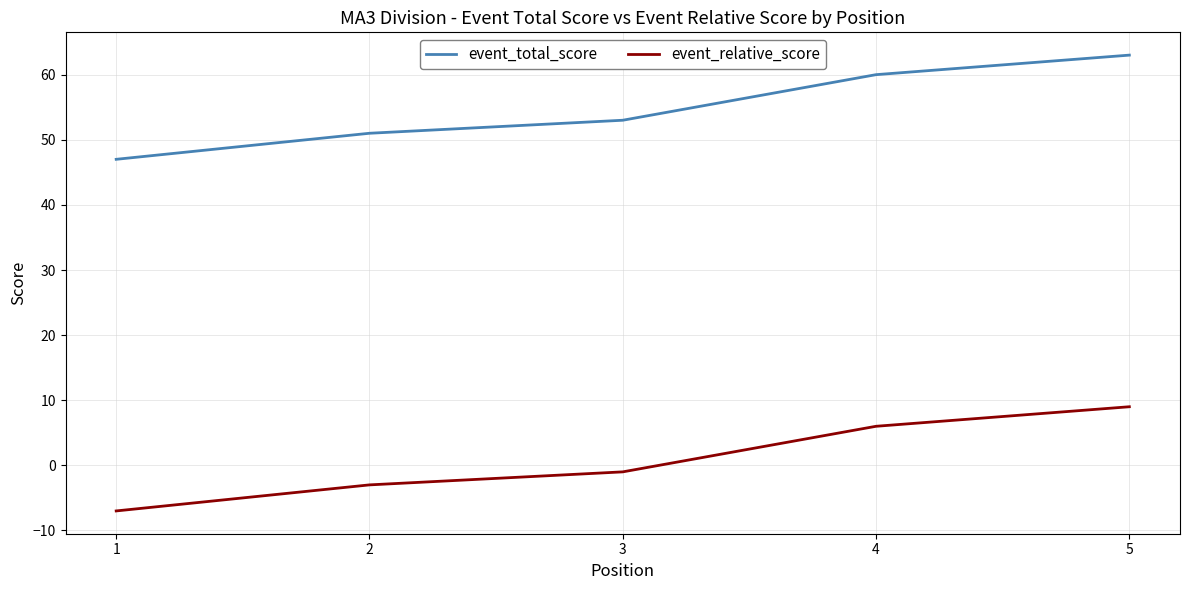

True or false: event_total_score and event_relative_score intersect in this chart.

False